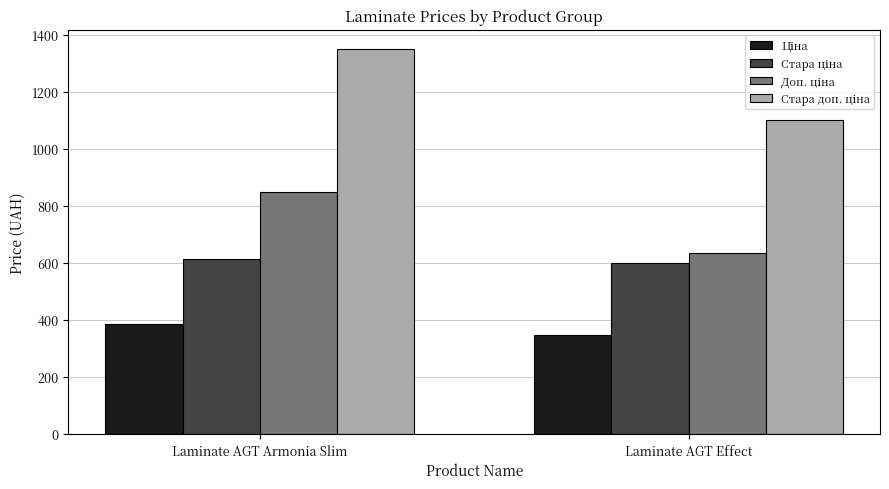

What is the spread (max minus min) of values at Laminate AGT Effect?

754.4